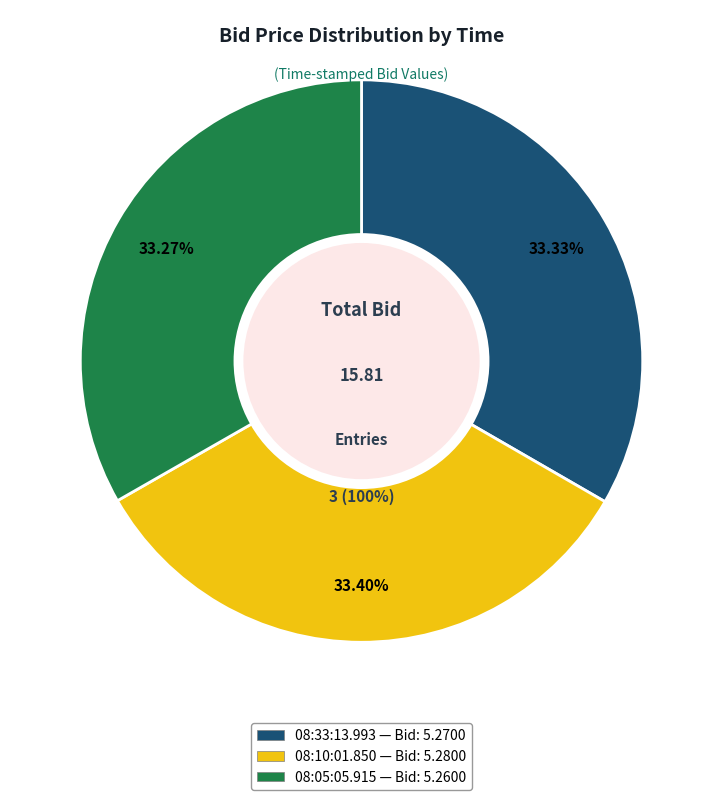

Which category has the biggest portion of the pie?

08:10:01.850